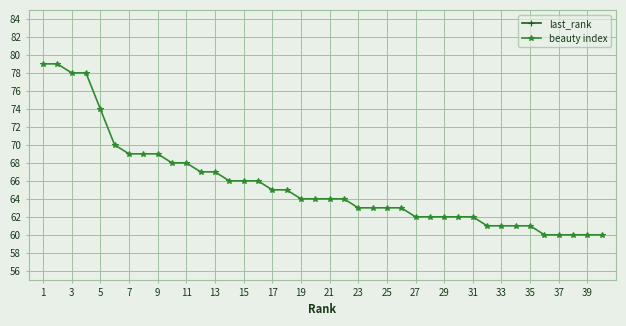

What is the lowest value of the beauty index series?

60